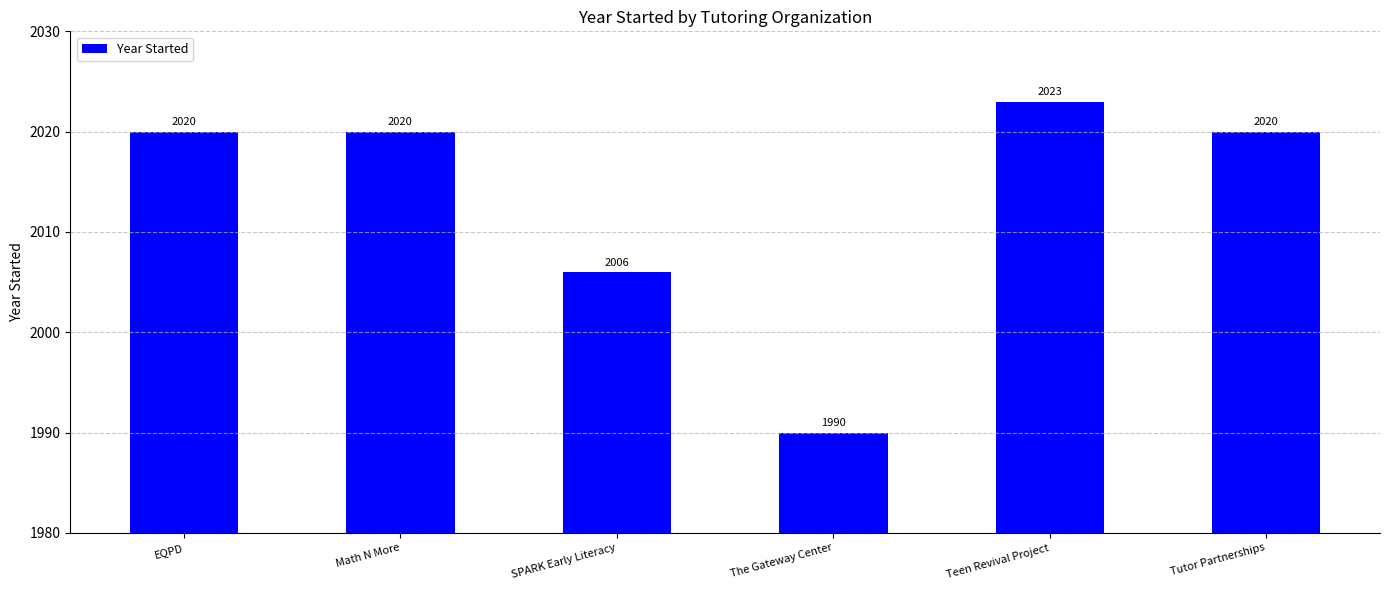

Reading left to right, list all the values displayed in this chart.

2020	2020	2006	1990	2023	2020